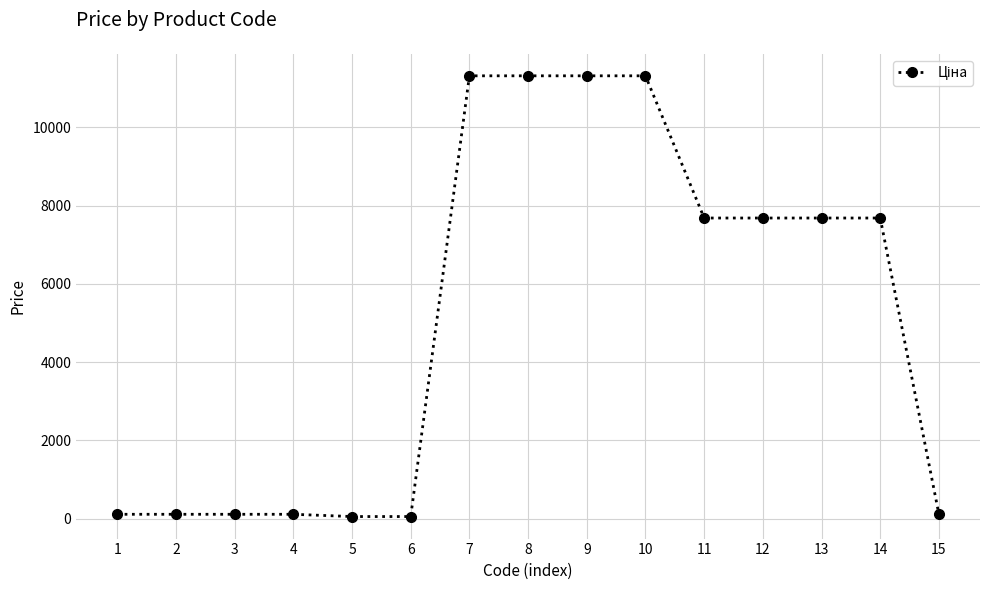

What is the difference between the maximum and minimum values?

11254.8